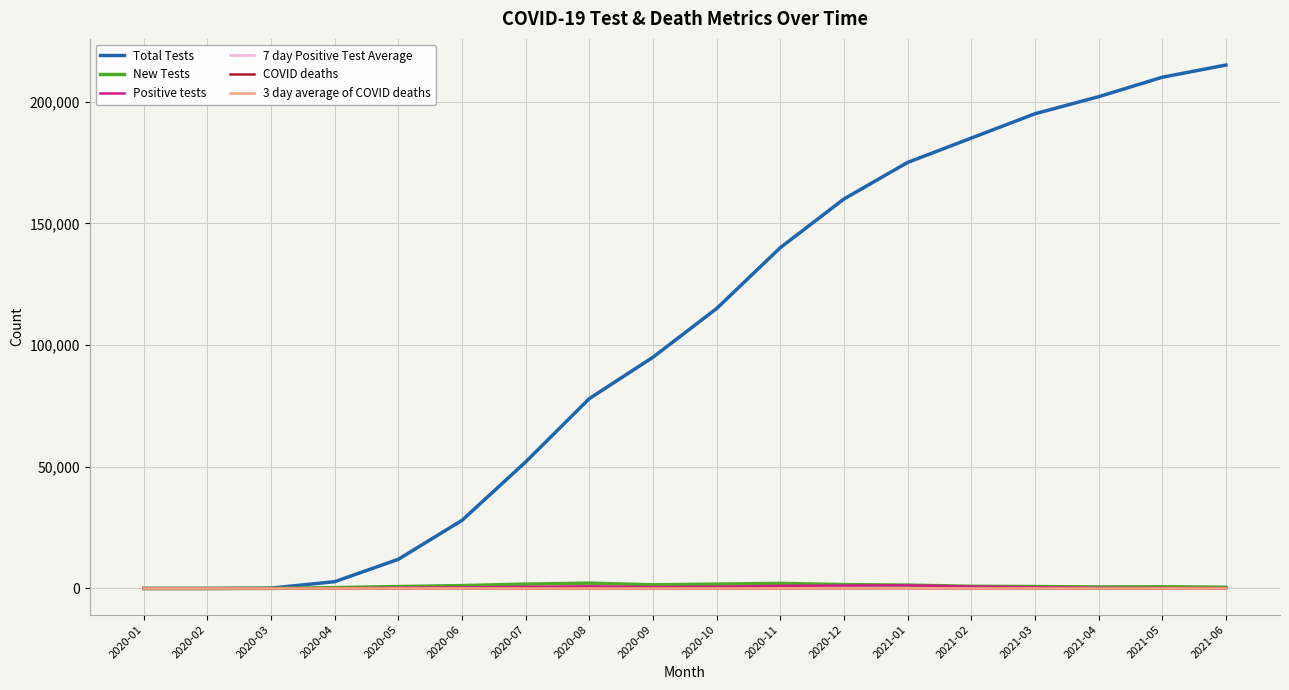

What is the difference between the maximum and minimum values in the Total Tests series?

214987.0